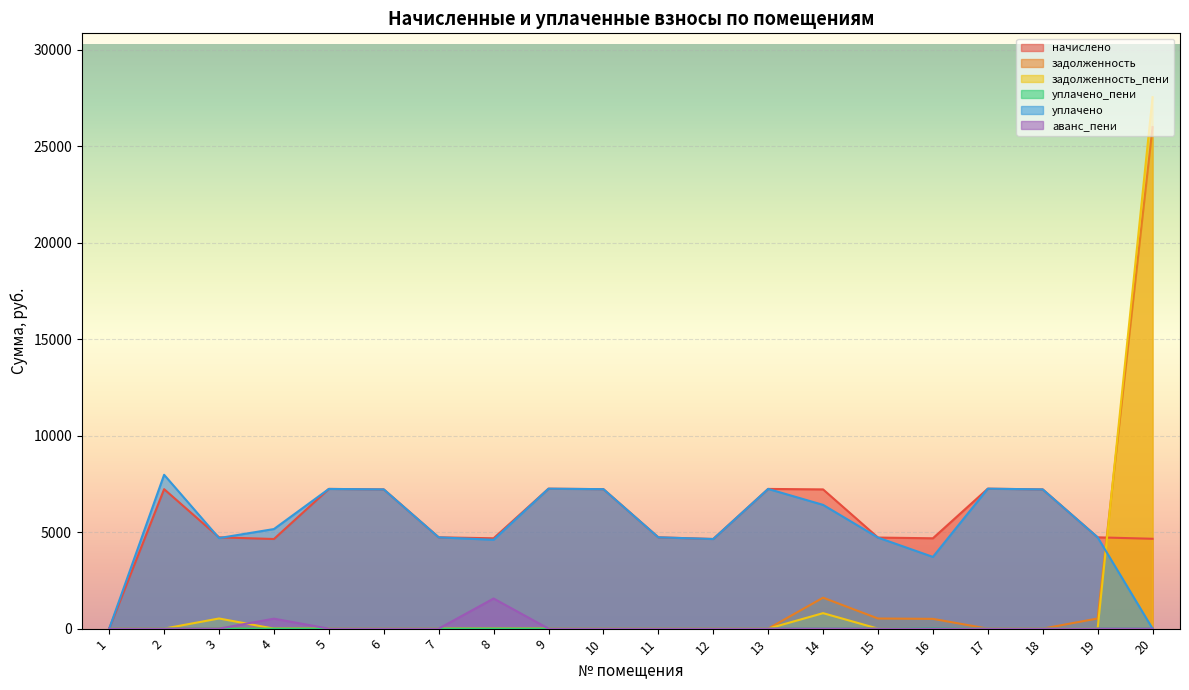

At which label does задолженность reach its peak?

20